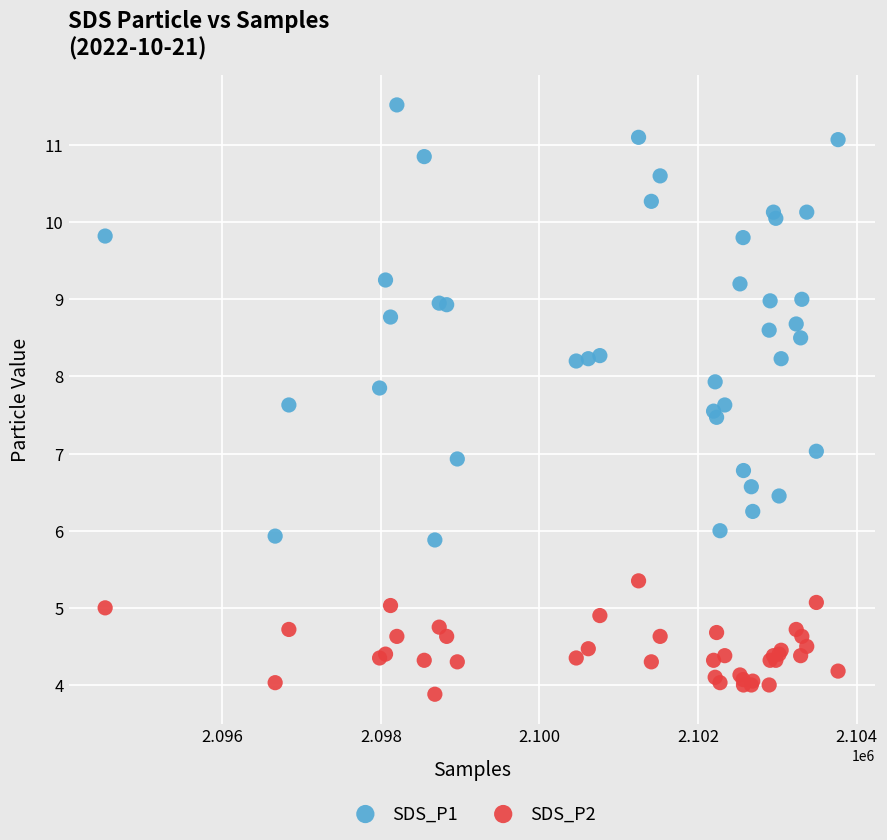

Which series contains the lowest Y value?

SDS_P2